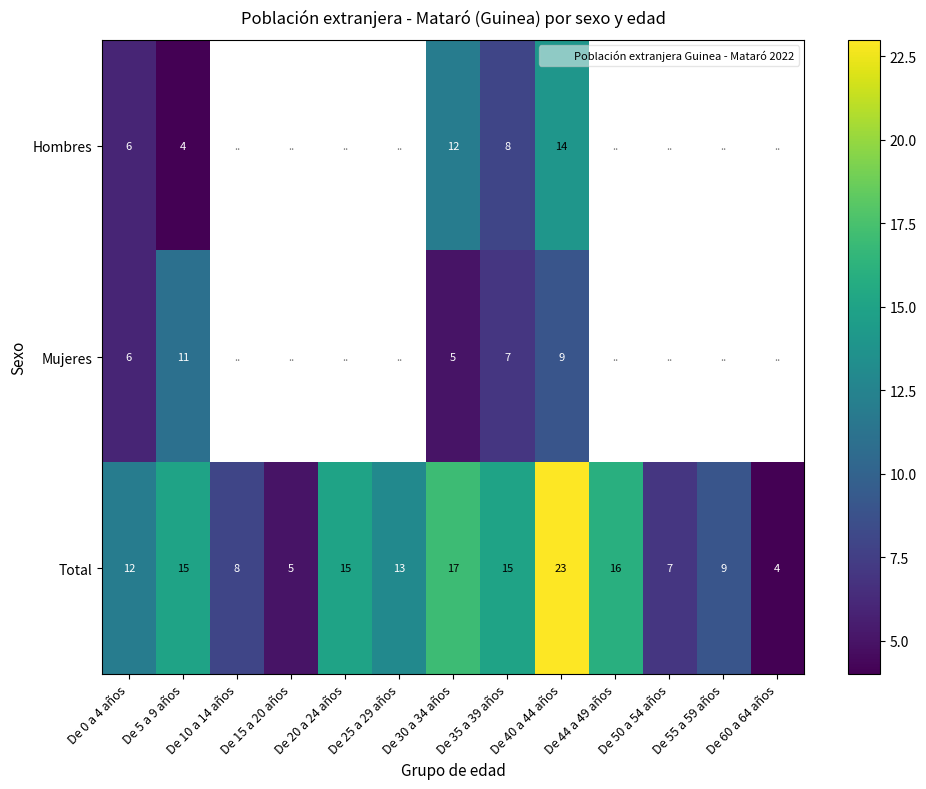

Read the Total value at De 55 a 59 años, to the nearest 5.

10